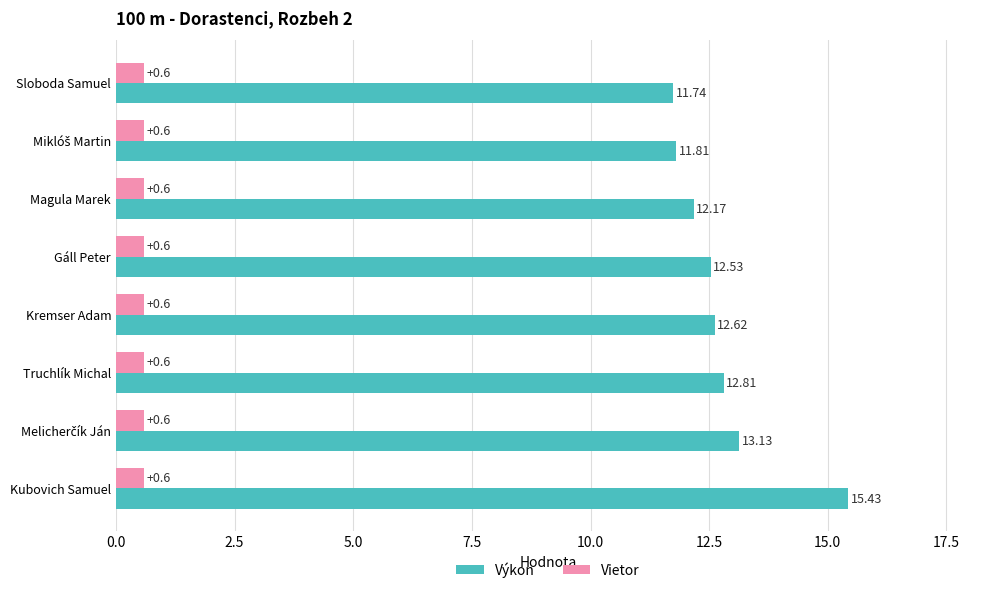

Which series has the largest total across all categories?

Výkon